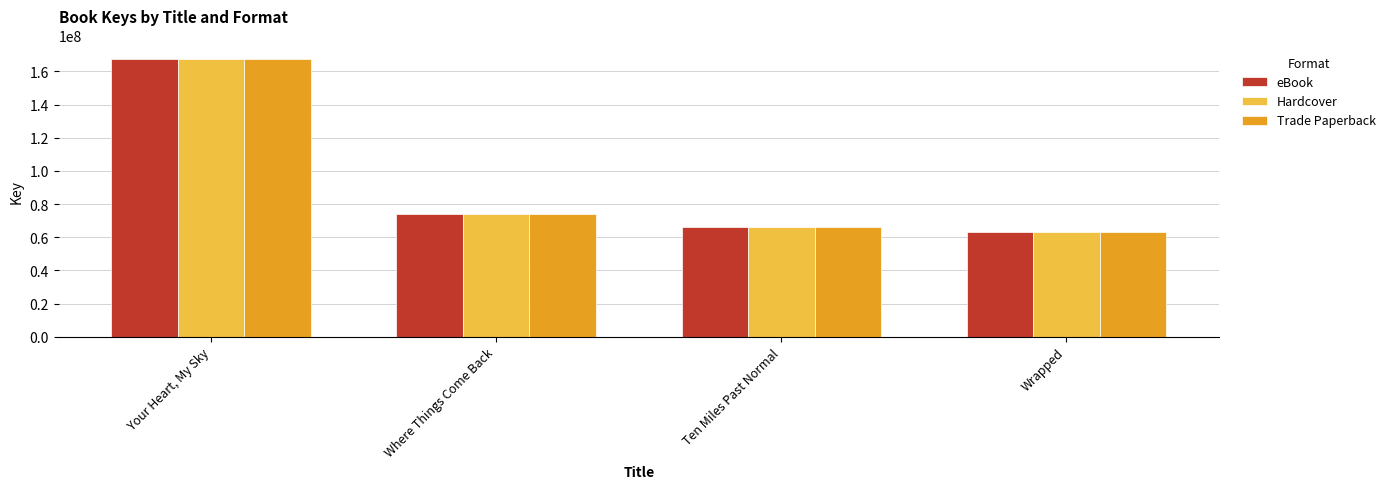

At which category does the chart reach its minimum across all series?

Wrapped